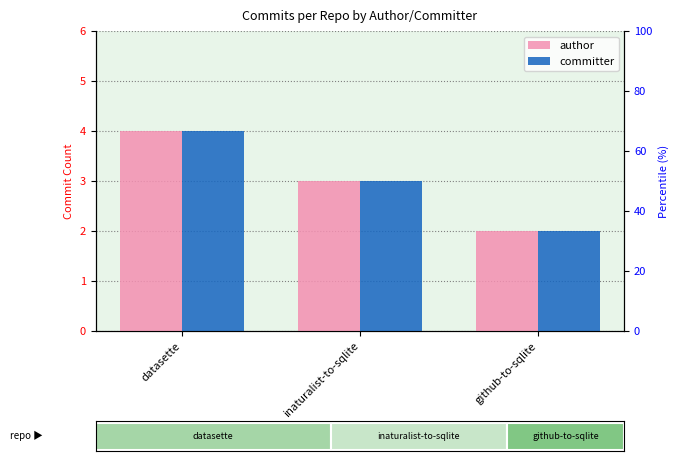

How many bars are there in total?

6